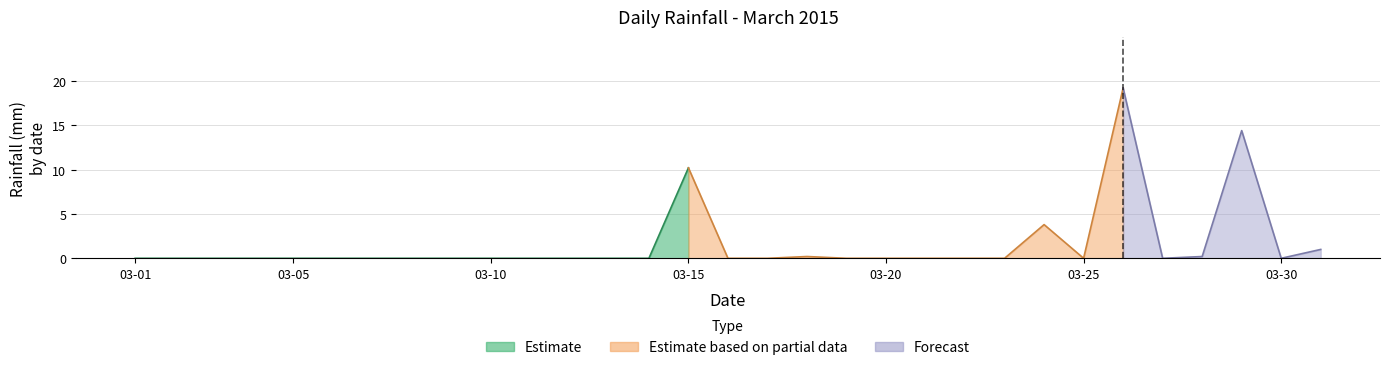

What is the sum of all values?

49.0